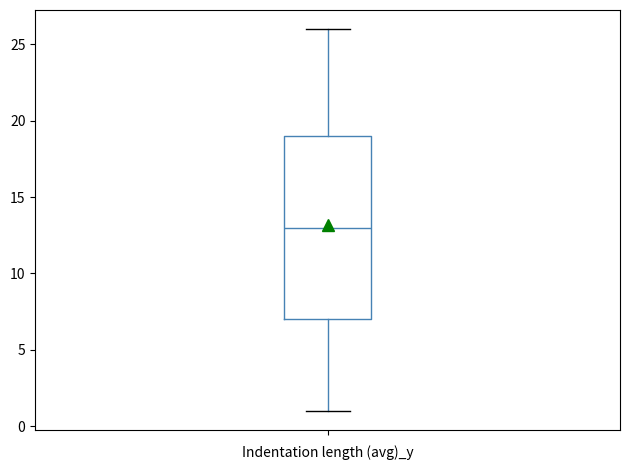

Read this box plot against the y-axis: the position of the median line, the range covered by the box, and the ends of both whiskers. The values are not printed on the chart, so give them approximately, as read against the axis.

median 13, box 7 to 19, whiskers 1 to 26